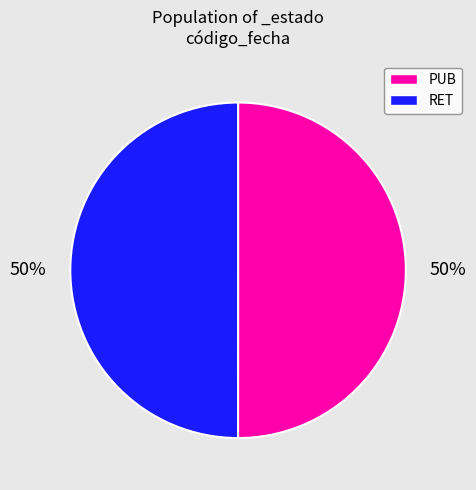

What is the ratio of the value at PUB to the value at RET?

1.0